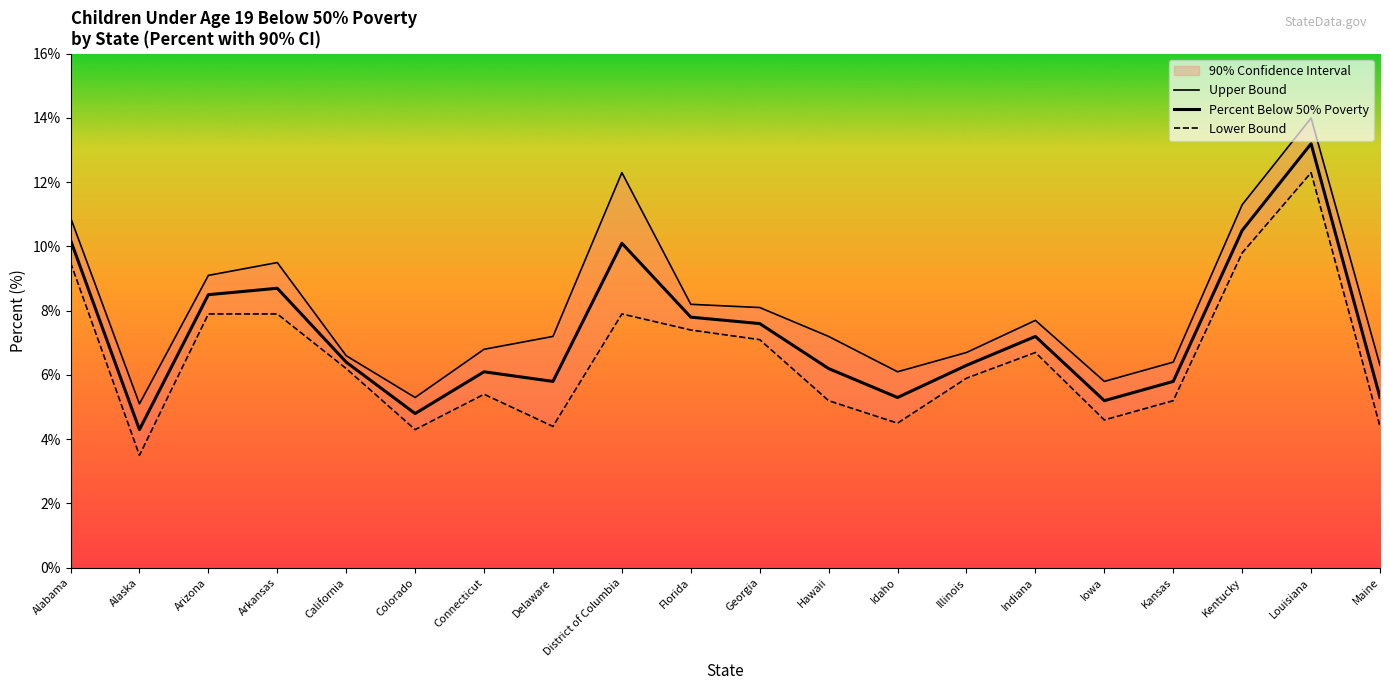

Count the number of categories in the chart.

20